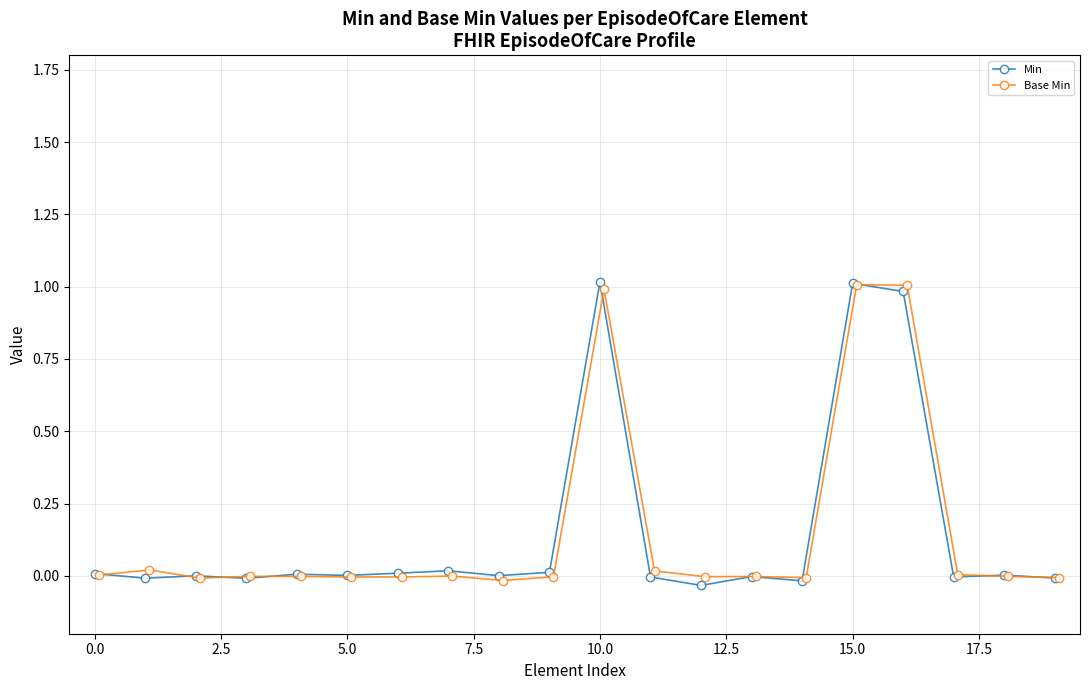

List the series in order of their overall mean, lowest first.

Min, Base Min